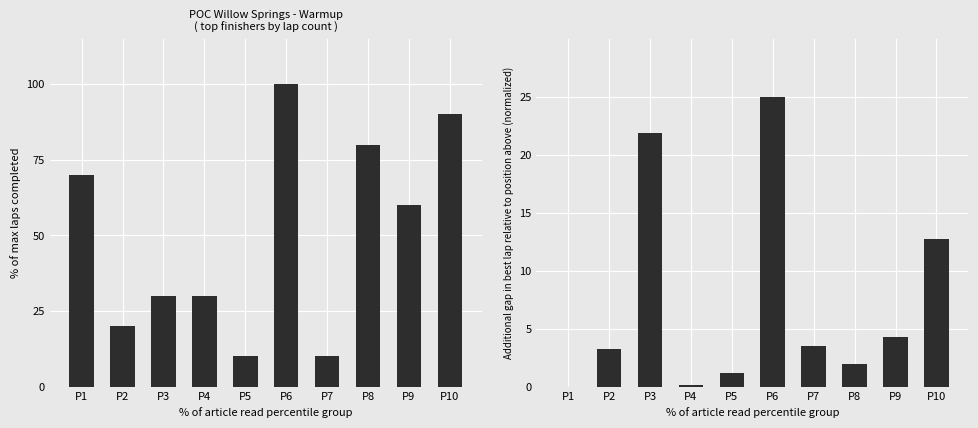

How many data points in Gap in best lap time are above 3?

6